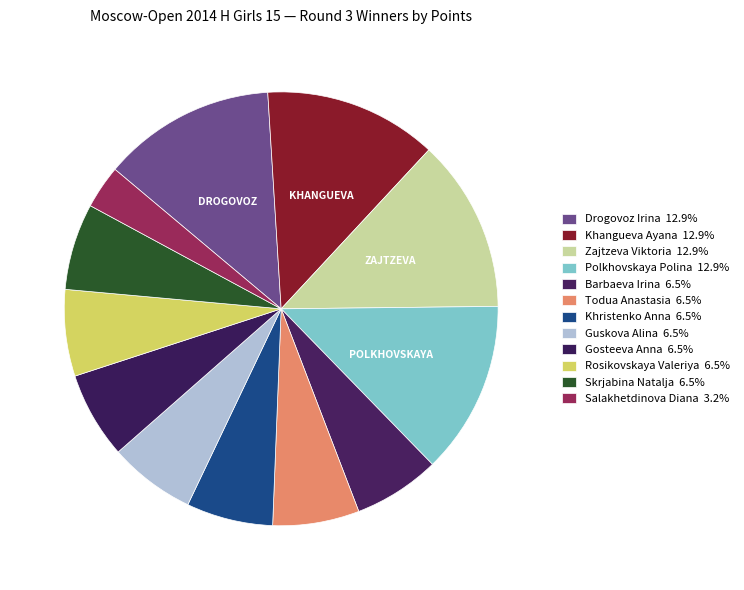

To the nearest percent, what is the combined percentage of Rosikovskaya Valeriya and Salakhetdinova Diana?

10%